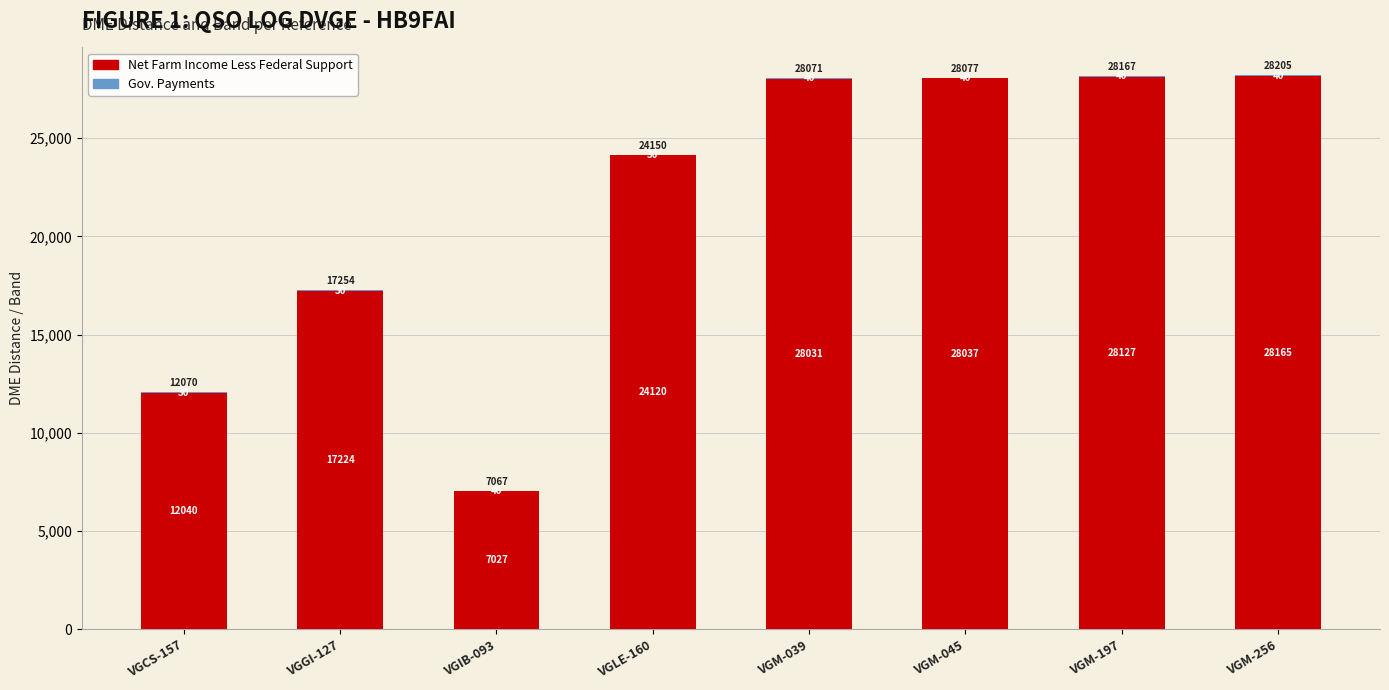

What is the sum of the Net Farm Income Less Federal Support values at VGIB-093 and VGM-197?

35154